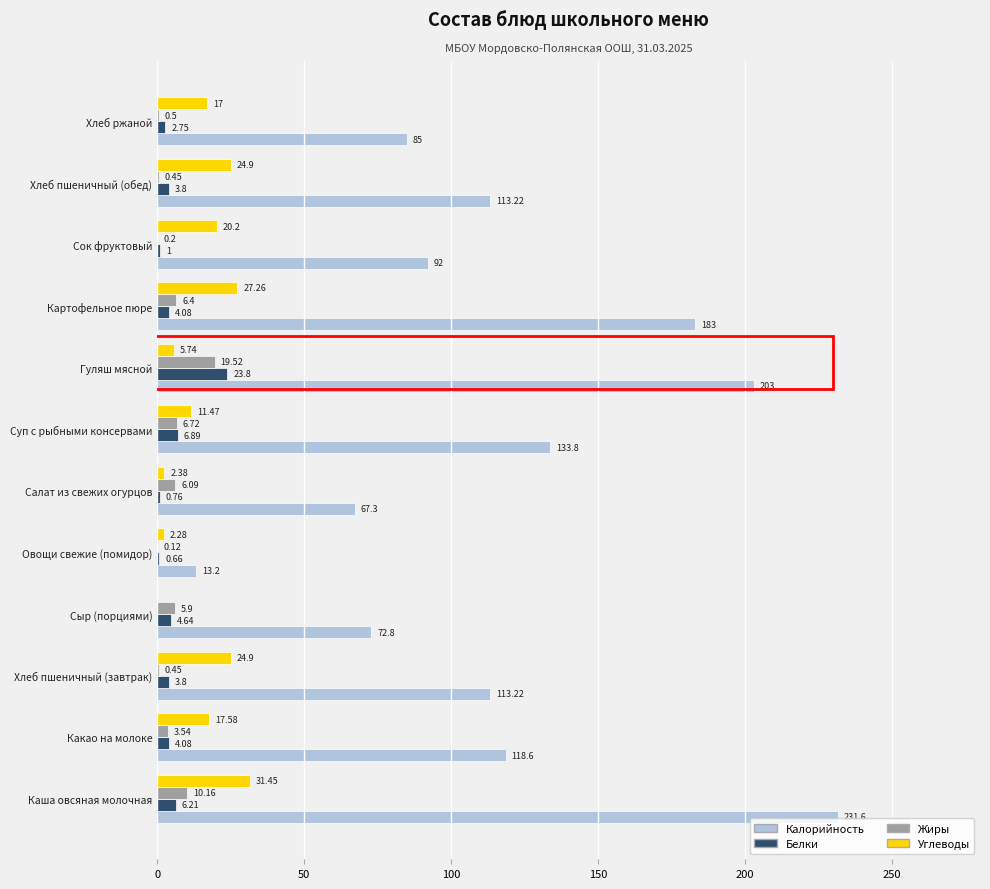

What is the total value across all series at Сок фруктовый?

113.4